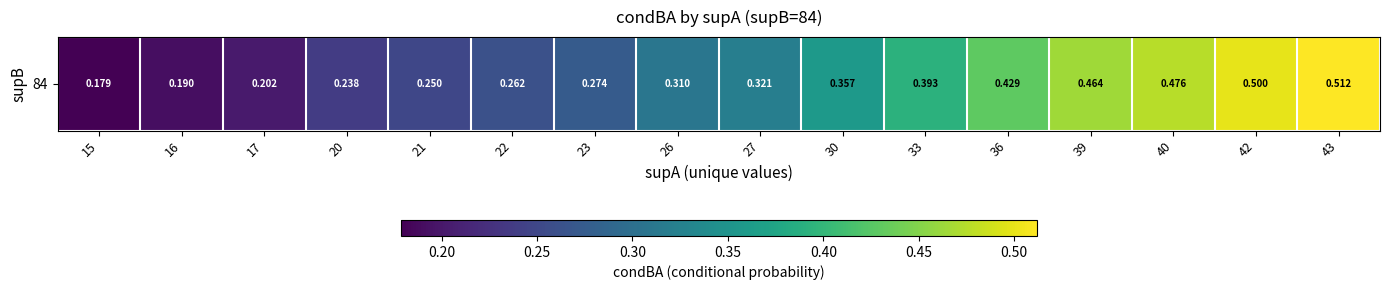

What is the greatest value displayed?

0.5